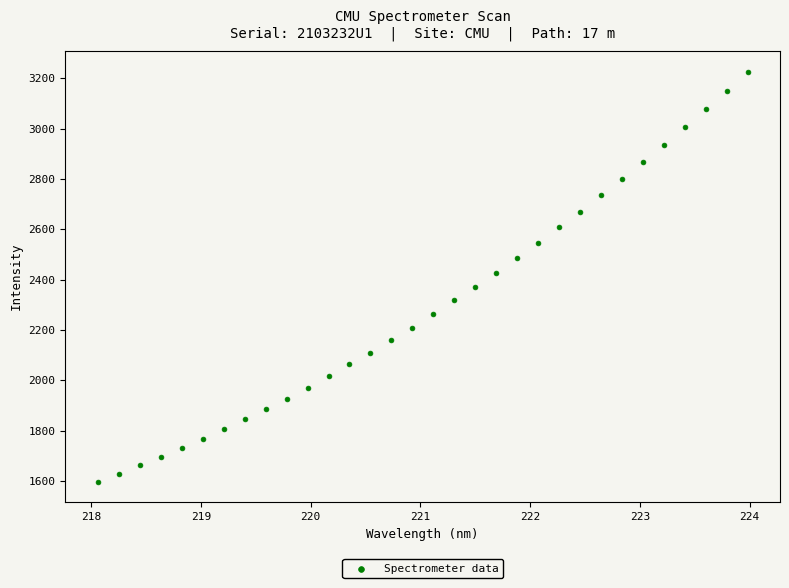

What is the range of X values (max minus min)?

5.9